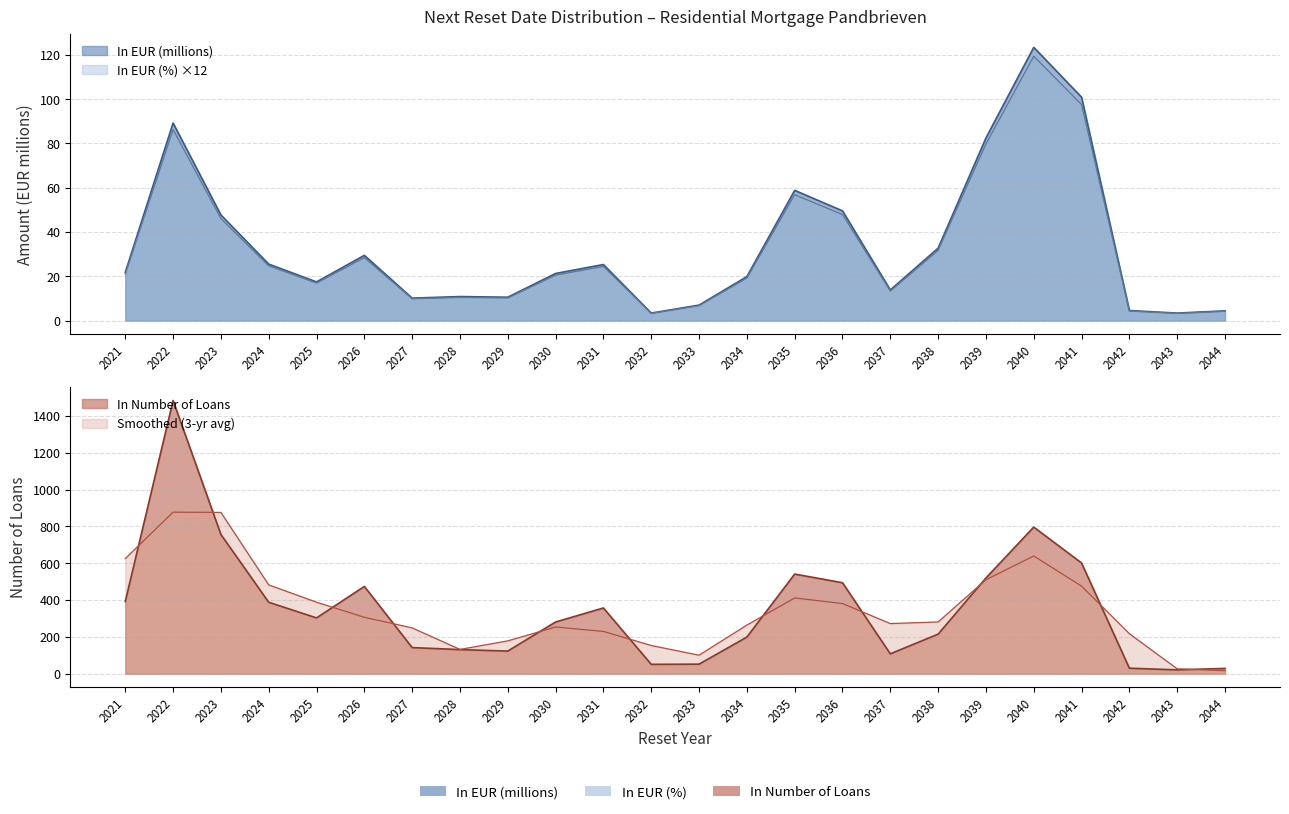

Between 2037 and 2042, which is larger?

2037